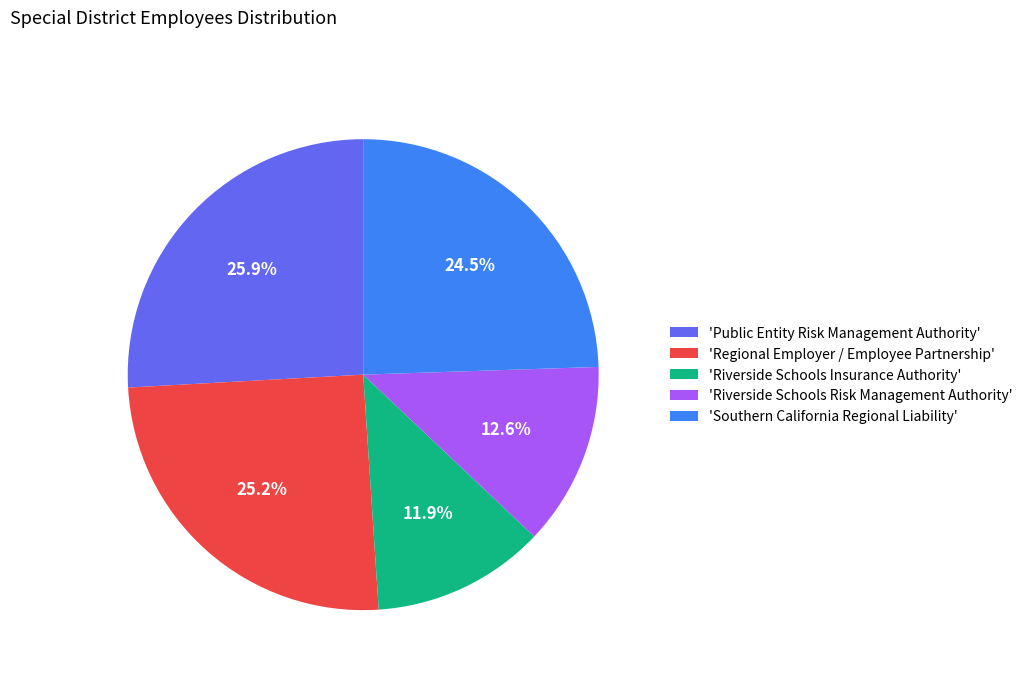

How many slices are in this pie chart?

5